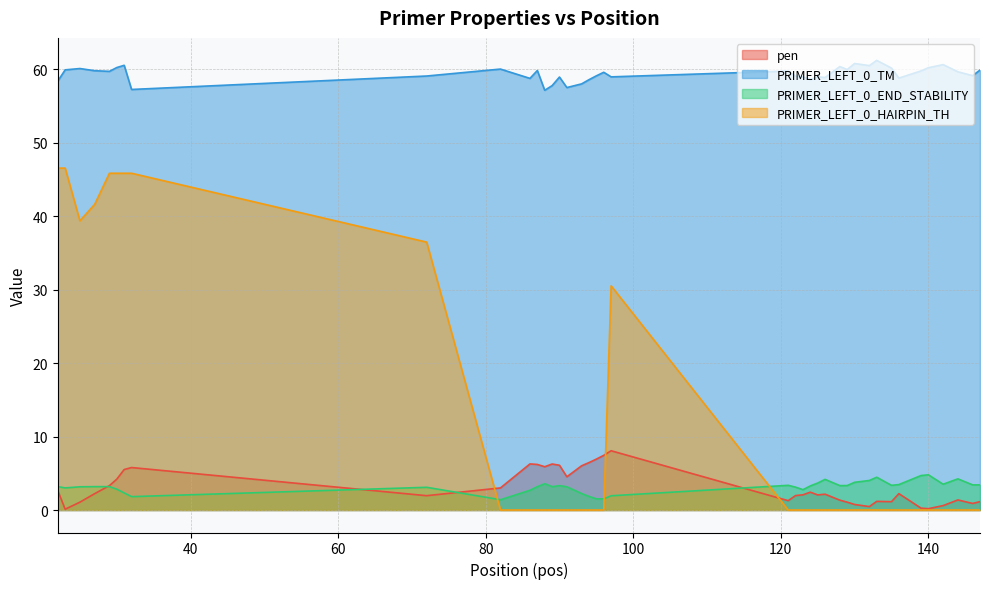

True or false: PRIMER_LEFT_0_HAIRPIN_TH and PRIMER_LEFT_0_TM cross at least once.

False